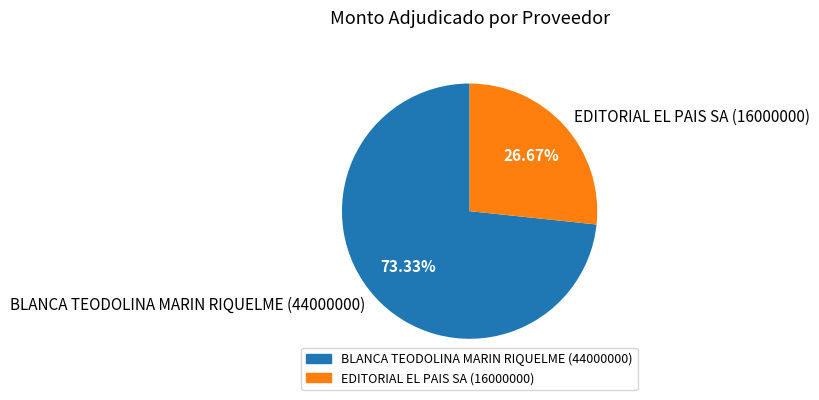

Which category has the smallest portion of the pie?

EDITORIAL EL PAIS SA (16000000)